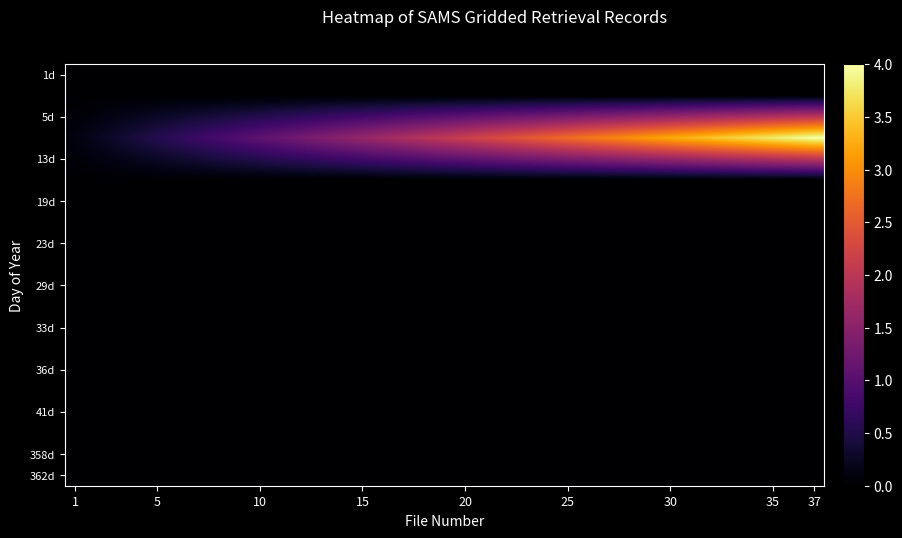

What is the greatest value displayed?

4.0